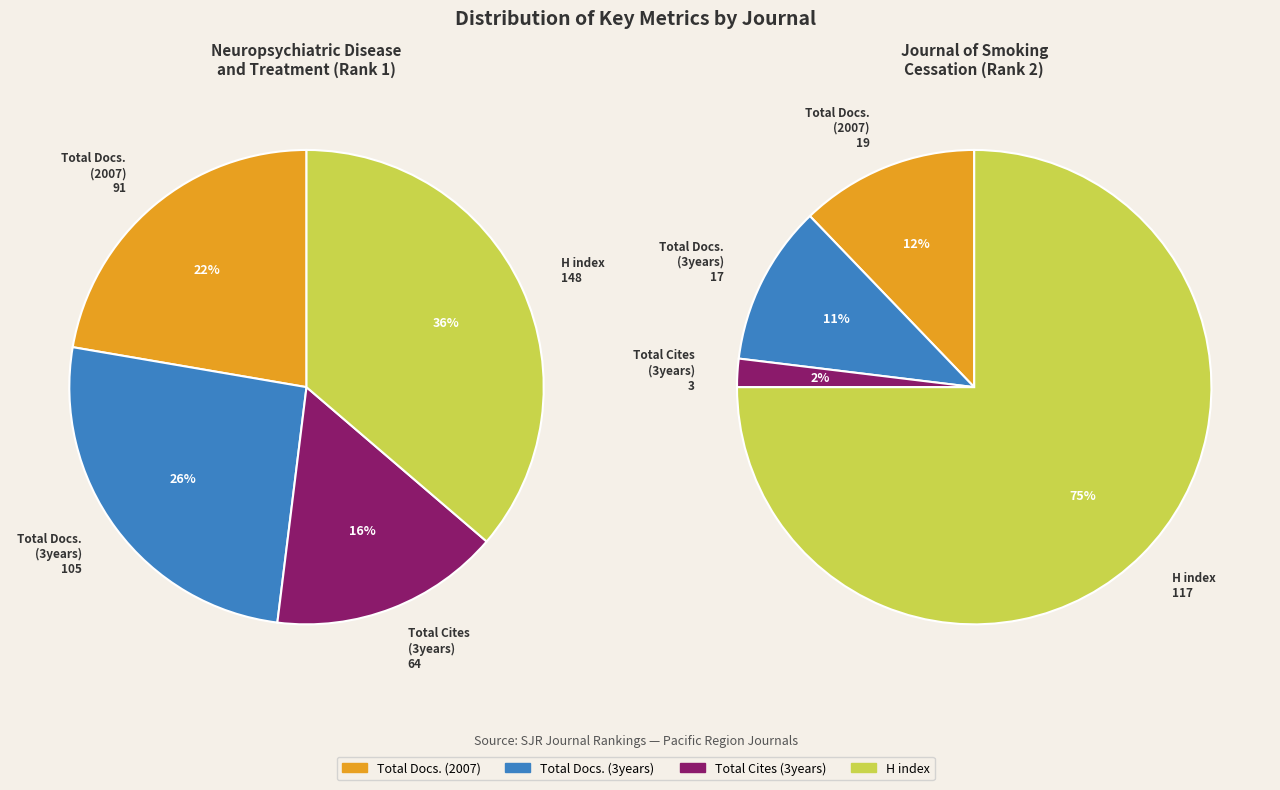

Is there any slice that represents more than half of the pie?

Yes